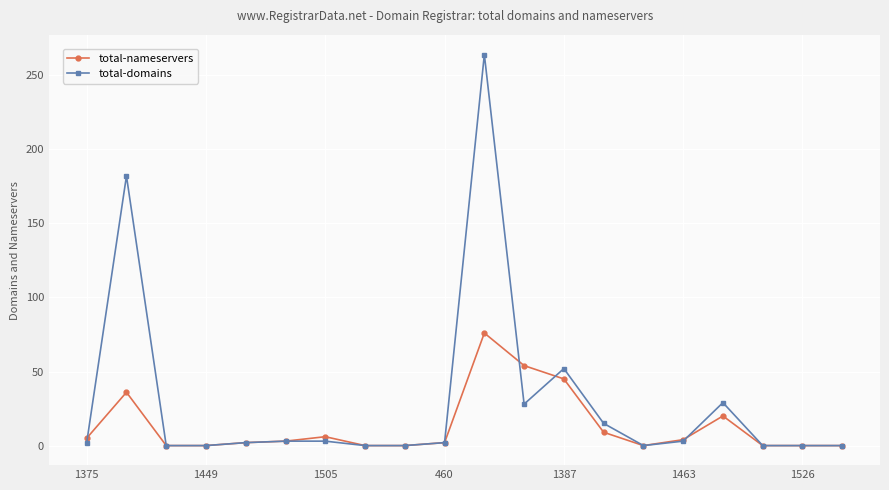

What are all the series names shown in the legend?

total-nameservers, total-domains